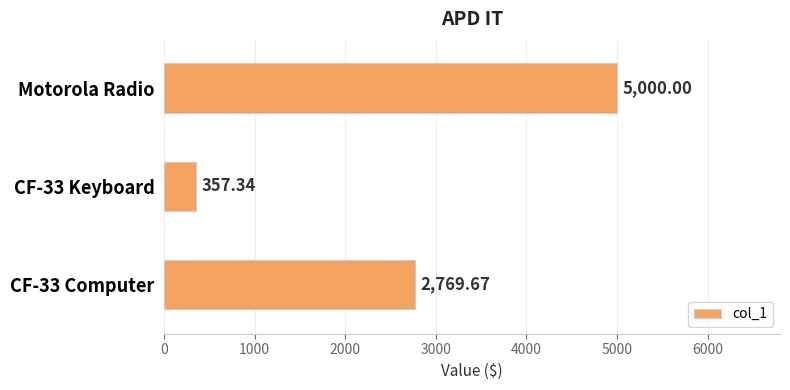

What is the difference between the values at CF-33 Computer and CF-33 Keyboard?

2412.3